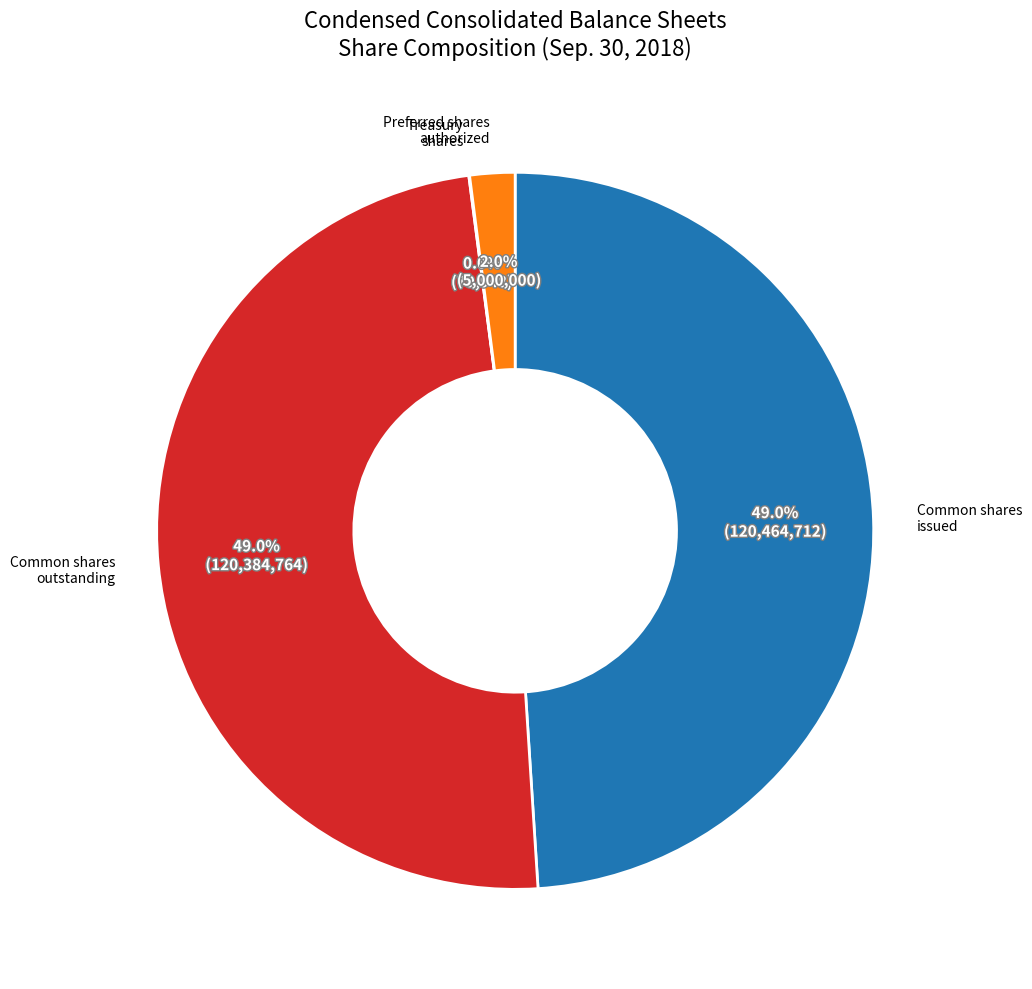

Does any single category account for the majority?

No